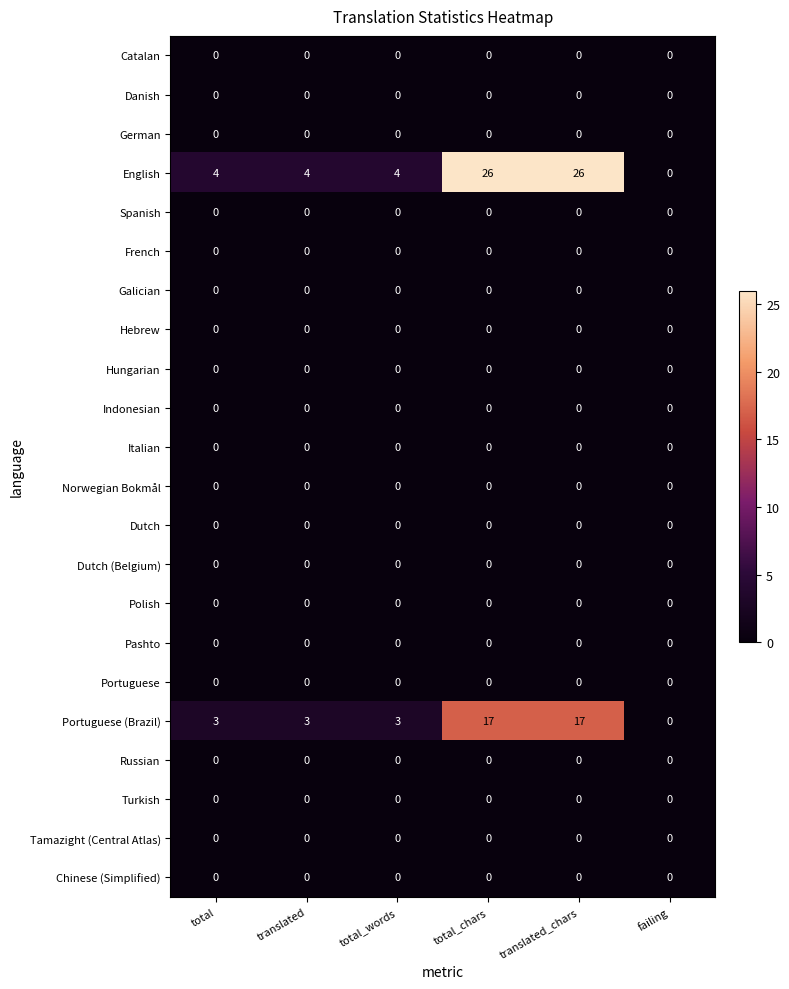

What is the maximum value shown in the chart?

26